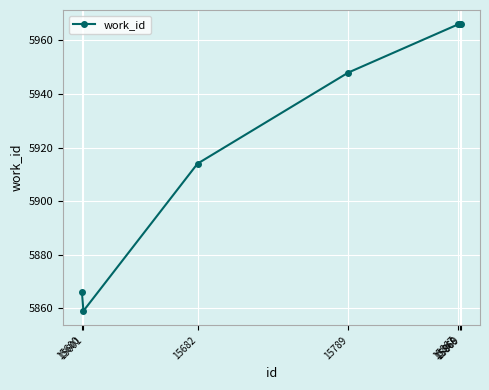

What is the sum of all values?

41485